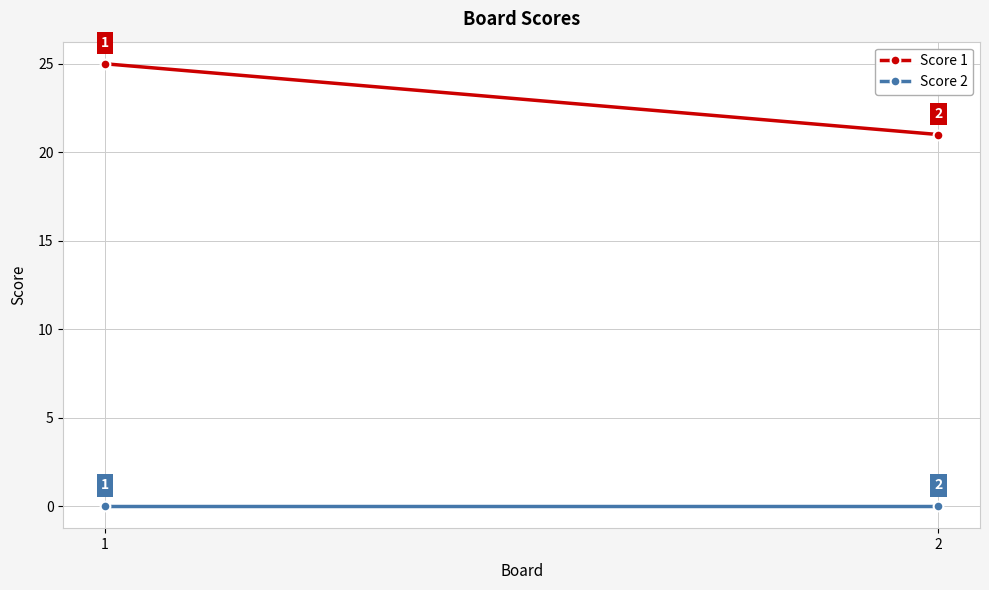

Reading right to left, extract all data points from this chart.

Score 1: 2=21	1=25
Score 2: 2=0	1=0